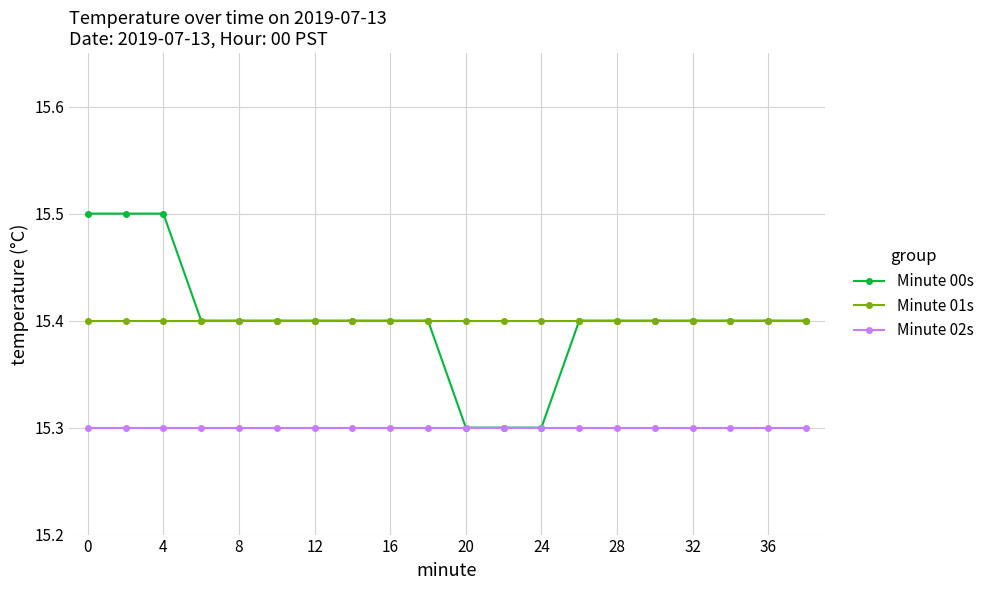

At how many categories does at least one series exceed 15?

20